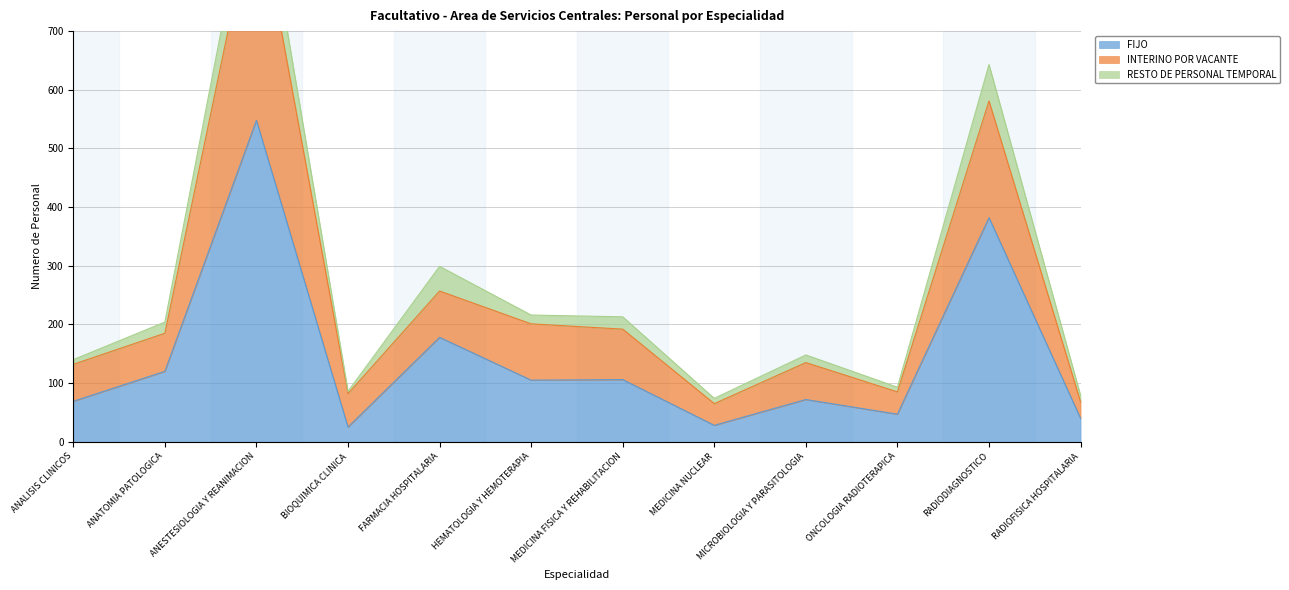

True or false: FIJO has a value of 72 at MICROBIOLOGIA Y PARASITOLOGIA.

True